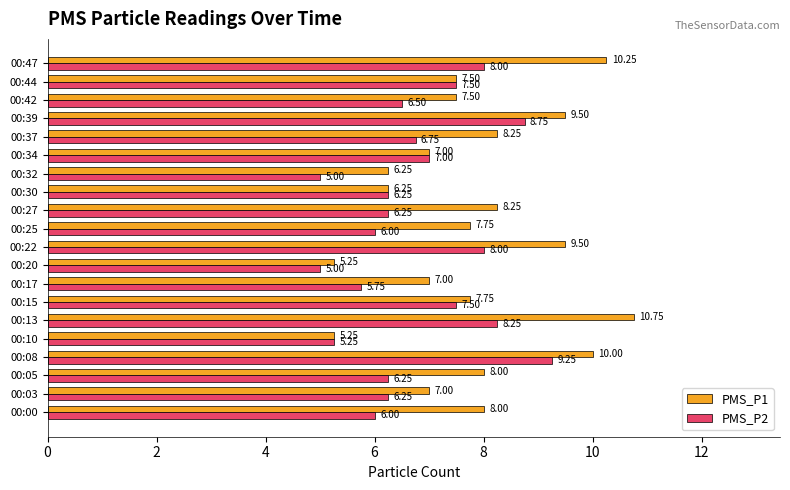

At which category is the sum across all series the highest?

00:08